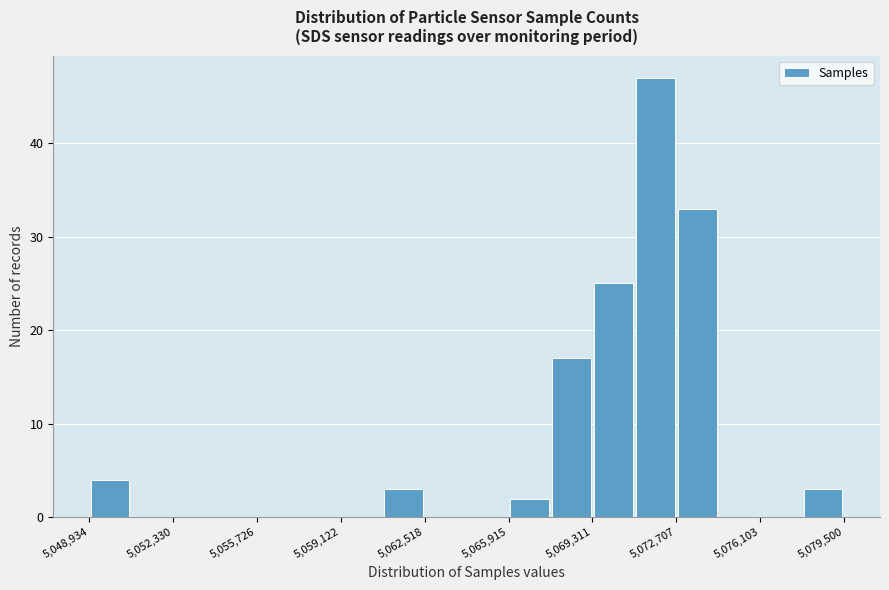

Read against the x-axis, roughly where is the centre of the tallest bar?

5072000